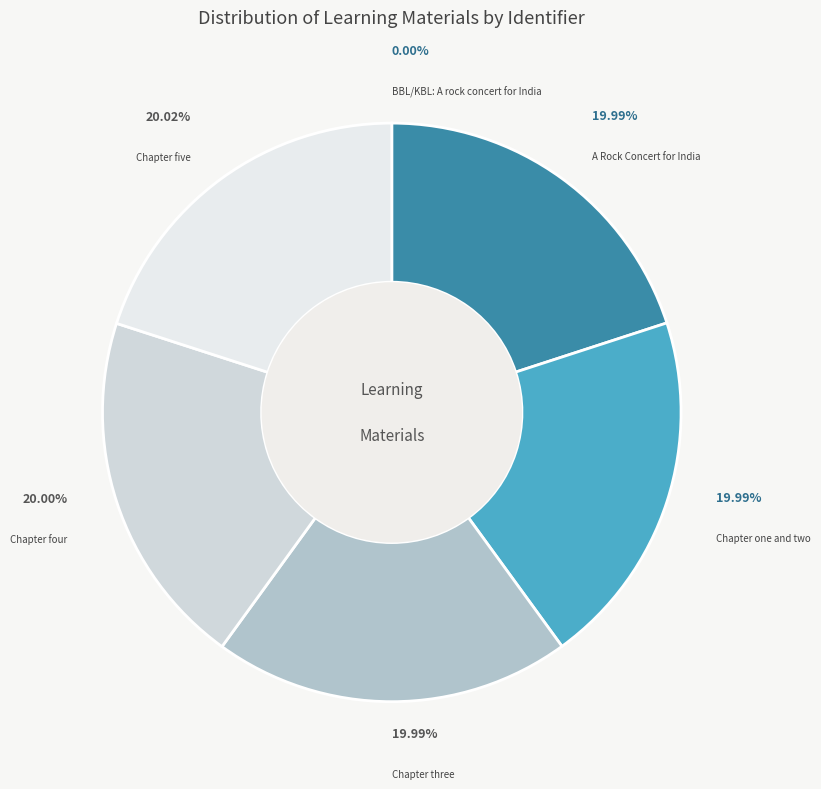

True or false: Chapter five accounts for 20% of the total.

True